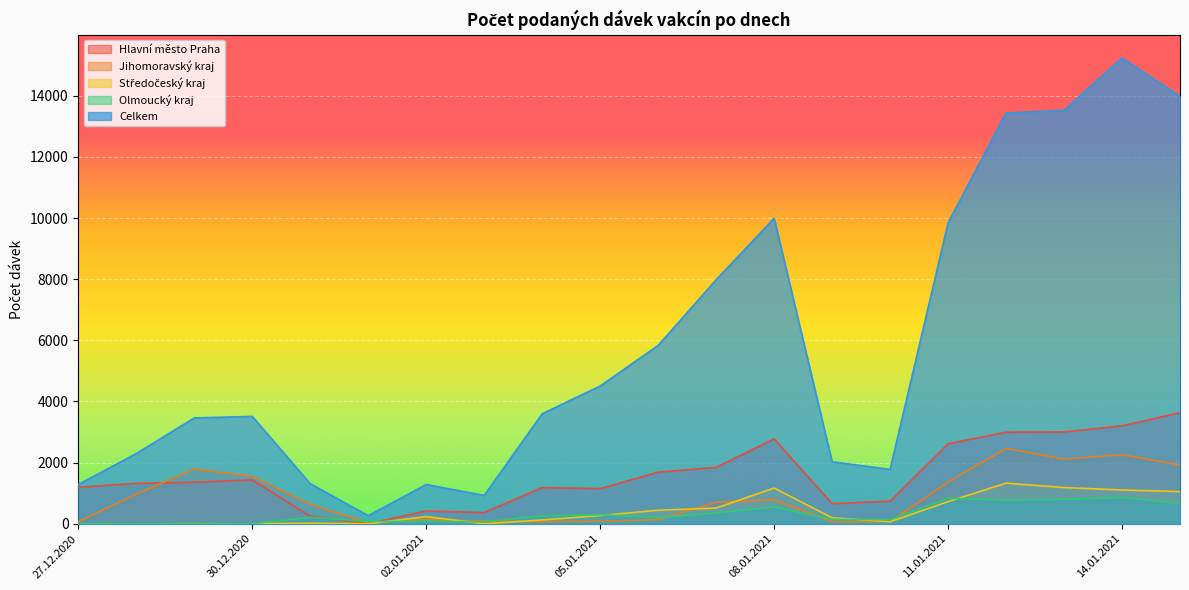

How many intersections are there between Středočeský kraj and Jihomoravský kraj?

6